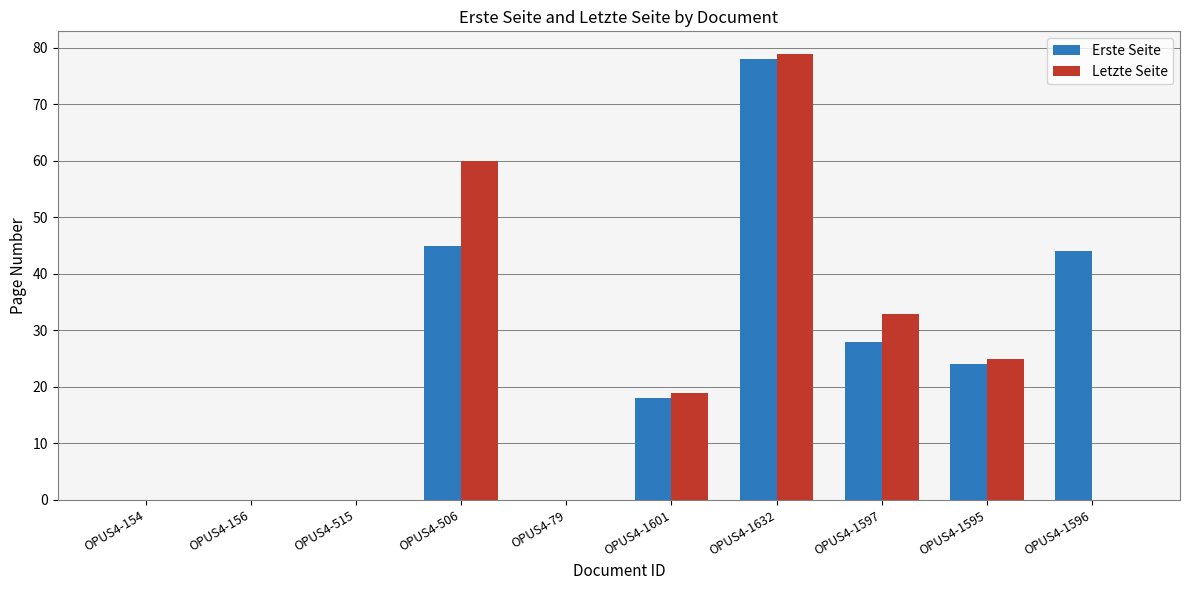

What is the highest value of the Erste Seite series?

78